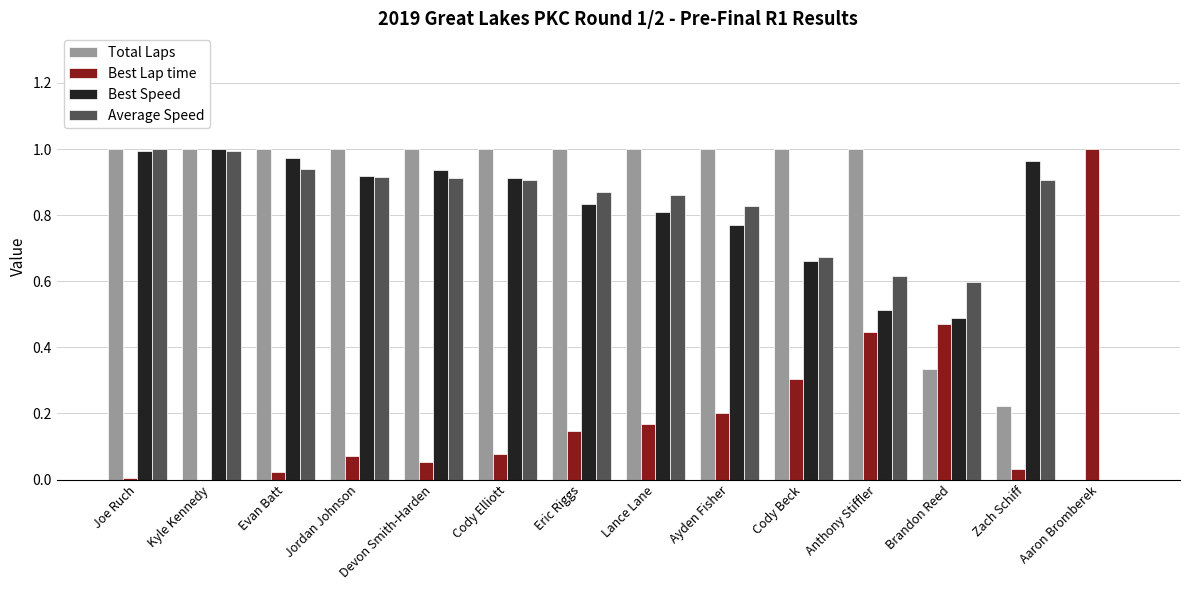

What is the total value across all series at Eric Riggs?

2.8